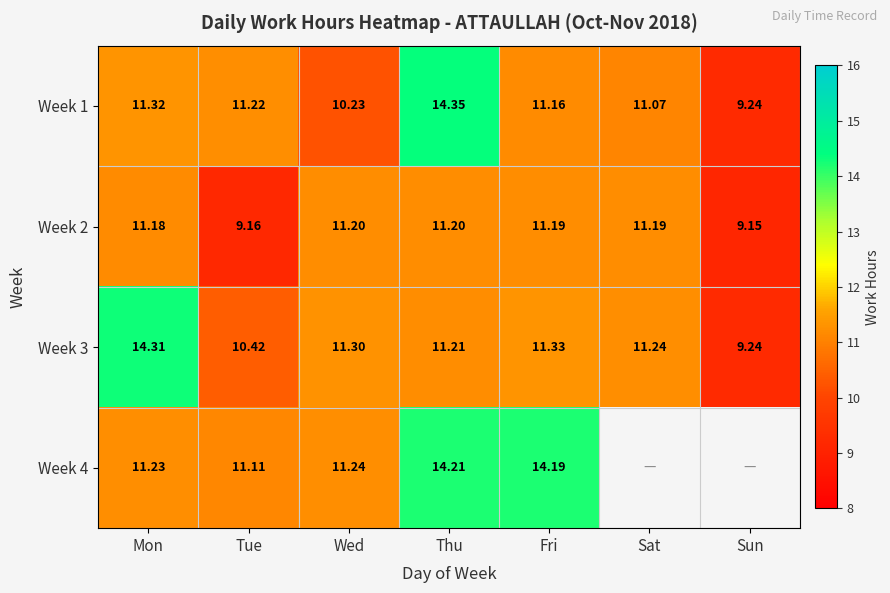

Is the value of Week 2 at Thu greater than the value of Week 1 at Wed?

Yes